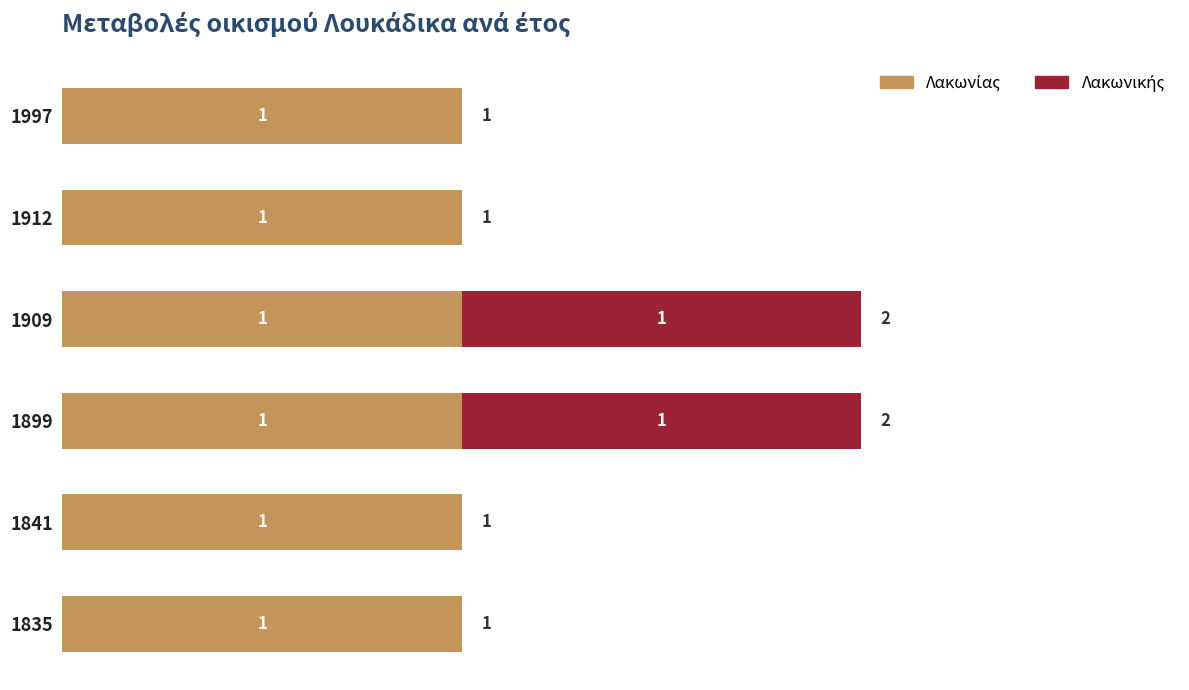

How many data points does each series have?

6